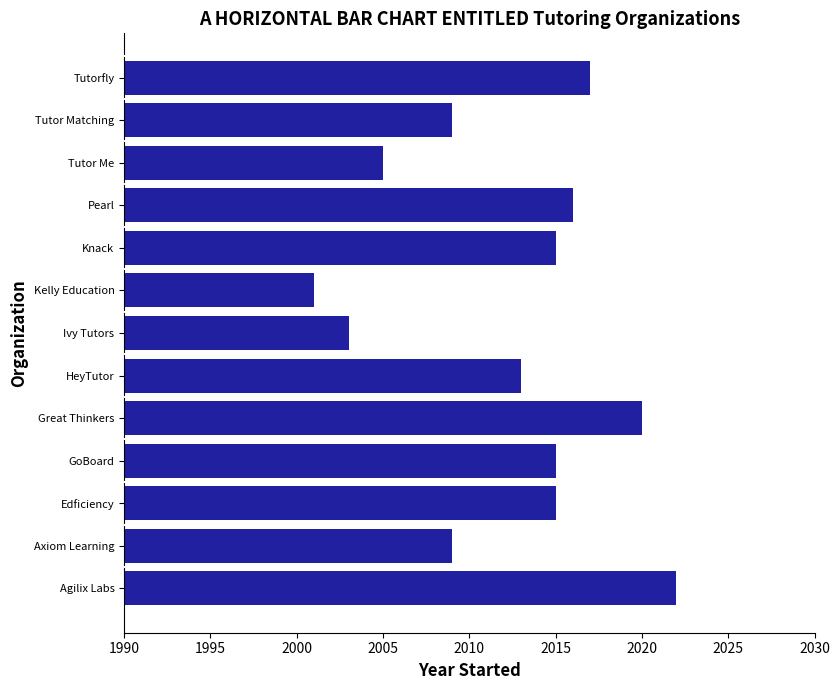

Reading bottom to top, extract all data points from this chart.

Agilix Labs=2022	Axiom Learning=2009	Edficiency=2015	GoBoard=2015	Great Thinkers=2020	HeyTutor=2013	Ivy Tutors=2003	Kelly Education=2001	Knack=2015	Pearl=2016	Tutor Me=2005	Tutor Matching=2009	Tutorfly=2017